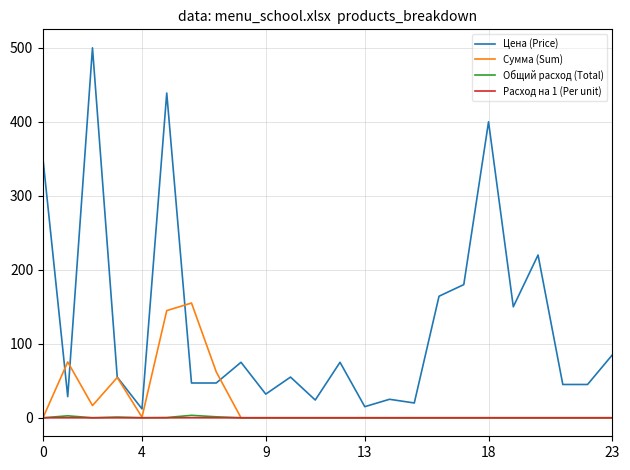

What is the greatest value displayed?

500.0